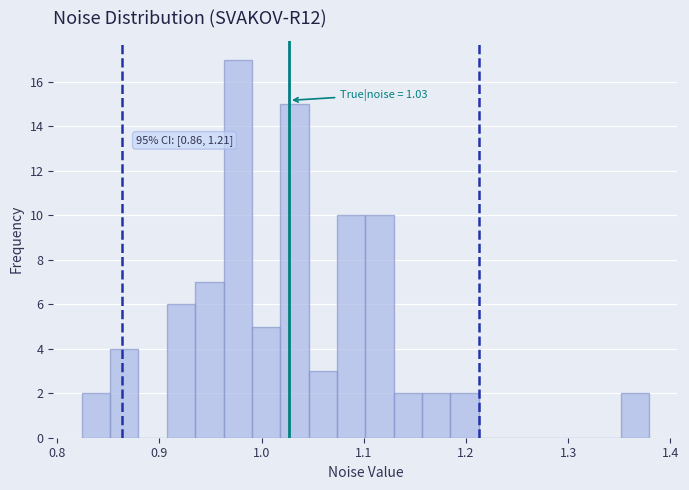

Read against the x-axis, roughly where is the centre of the tallest bar?

0.98